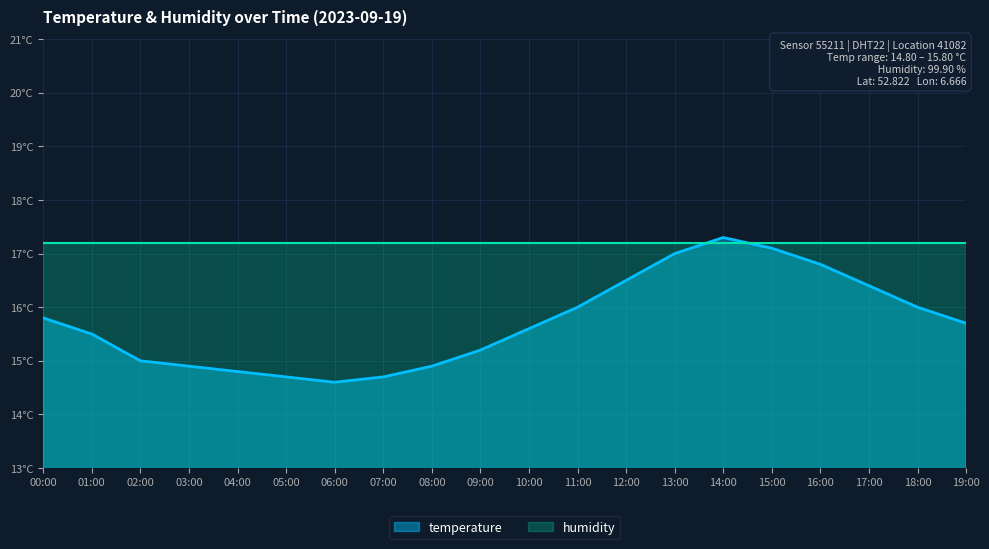

What is the maximum value shown in the chart?

17.3